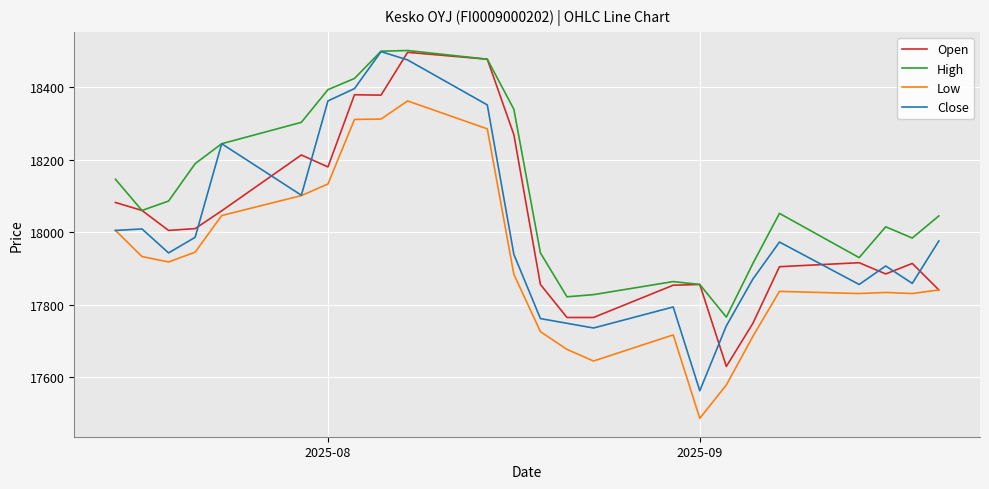

Which series has the largest range (max minus min)?

Close